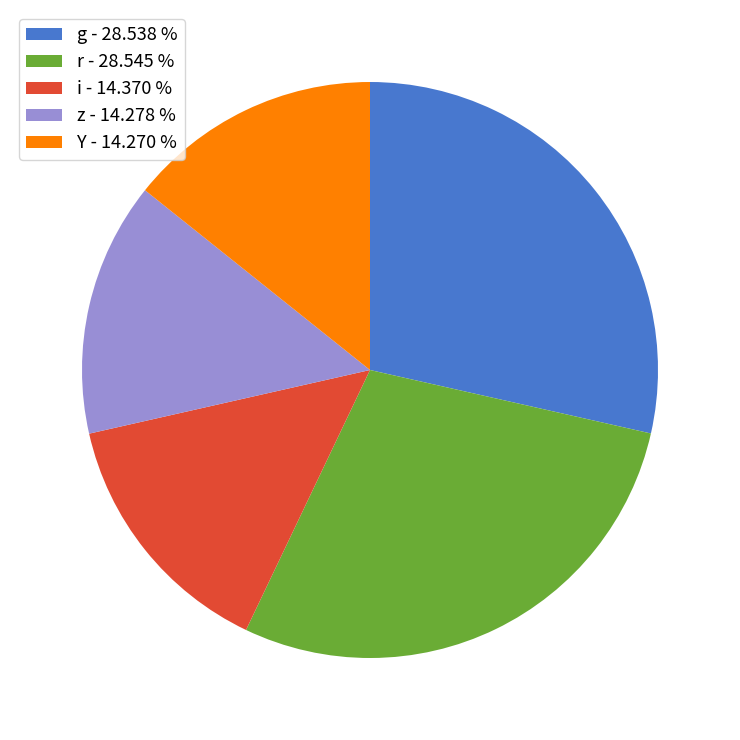

Does r - 28.545 % account for over 50% of the chart?

No